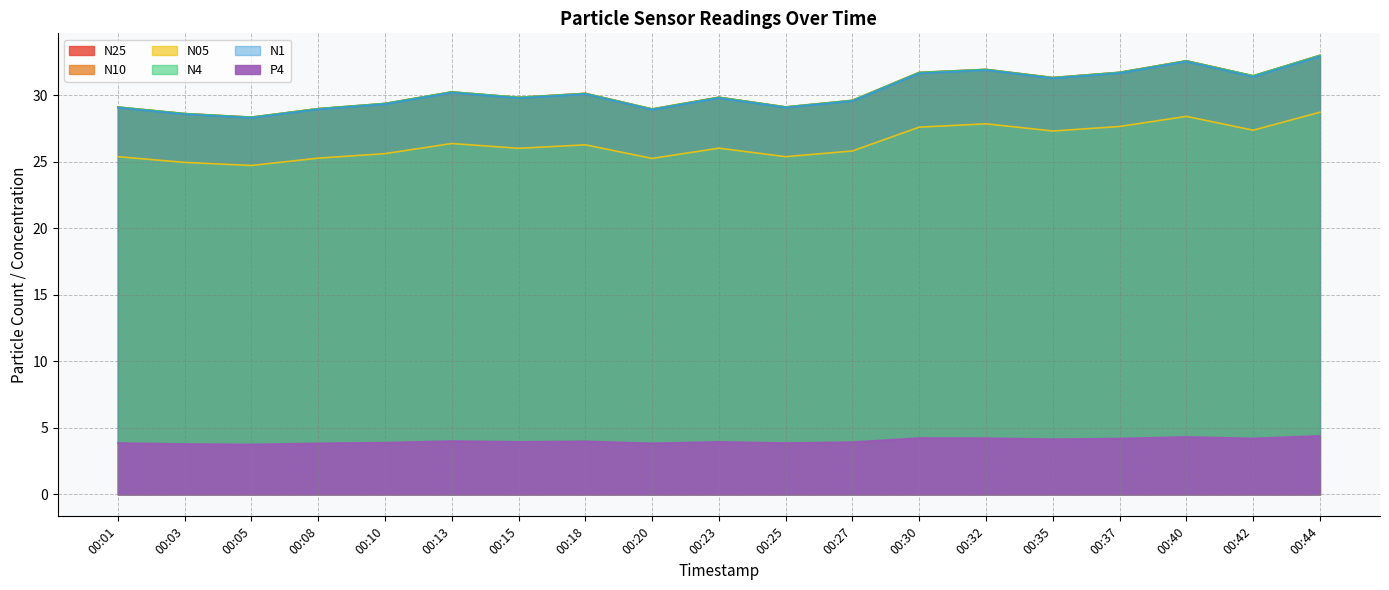

Reading left to right, extract all data points from this chart.

N25: 00:01=29.1	00:03=28.6	00:05=28.3	00:08=29.0	00:10=29.4	00:13=30.2	00:15=29.8	00:18=30.1	00:20=28.9	00:23=29.8	00:25=29.1	00:27=29.6	00:30=31.7	00:32=31.9	00:35=31.3	00:37=31.7	00:40=32.6	00:42=31.4	00:44=33.0
N10: 00:01=29.1	00:03=28.6	00:05=28.4	00:08=29.0	00:10=29.4	00:13=30.2	00:15=29.8	00:18=30.1	00:20=29.0	00:23=29.9	00:25=29.1	00:27=29.6	00:30=31.7	00:32=31.9	00:35=31.3	00:37=31.7	00:40=32.6	00:42=31.5	00:44=33.0
N05: 00:01=25.4	00:03=24.9	00:05=24.7	00:08=25.3	00:10=25.6	00:13=26.4	00:15=26.0	00:18=26.3	00:20=25.2	00:23=26.0	00:25=25.4	00:27=25.8	00:30=27.6	00:32=27.9	00:35=27.3	00:37=27.6	00:40=28.4	00:42=27.4	00:44=28.7
N4: 00:01=29.1	00:03=28.6	00:05=28.4	00:08=29.0	00:10=29.4	00:13=30.2	00:15=29.8	00:18=30.1	00:20=29.0	00:23=29.8	00:25=29.1	00:27=29.6	00:30=31.7	00:32=31.9	00:35=31.3	00:37=31.7	00:40=32.6	00:42=31.5	00:44=33.0
N1: 00:01=29.1	00:03=28.6	00:05=28.3	00:08=28.9	00:10=29.3	00:13=30.2	00:15=29.8	00:18=30.1	00:20=28.9	00:23=29.8	00:25=29.1	00:27=29.6	00:30=31.6	00:32=31.9	00:35=31.3	00:37=31.7	00:40=32.5	00:42=31.4	00:44=32.9
P4: 00:01=3.9	00:03=3.8	00:05=3.8	00:08=3.8	00:10=3.9	00:13=4.0	00:15=4.0	00:18=4.0	00:20=3.8	00:23=4.0	00:25=3.9	00:27=3.9	00:30=4.2	00:32=4.2	00:35=4.2	00:37=4.2	00:40=4.3	00:42=4.2	00:44=4.4